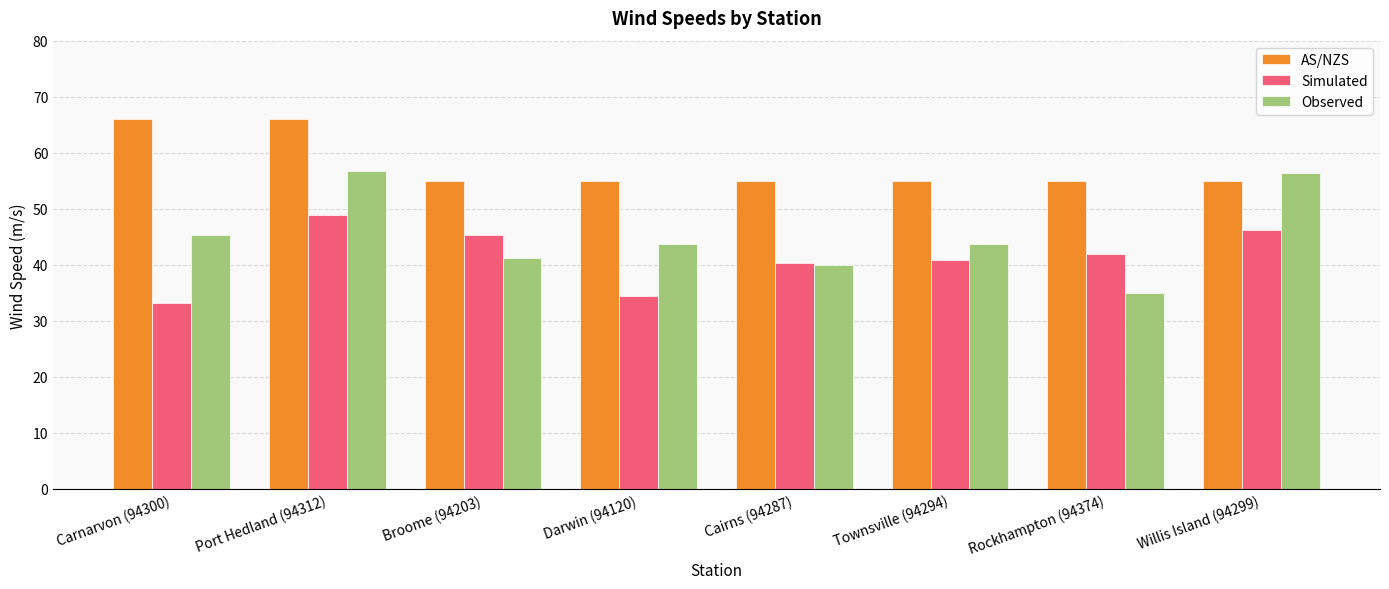

Reading left to right, extract all data points from this chart.

AS/NZS: 66.0	66.0	55.0	55.0	55.0	55.0	55.0	55.0
Simulated: 33.1	48.9	45.4	34.5	40.4	40.9	41.9	46.3
Observed: 45.3	56.8	41.2	43.8	40.0	43.8	35.0	56.4